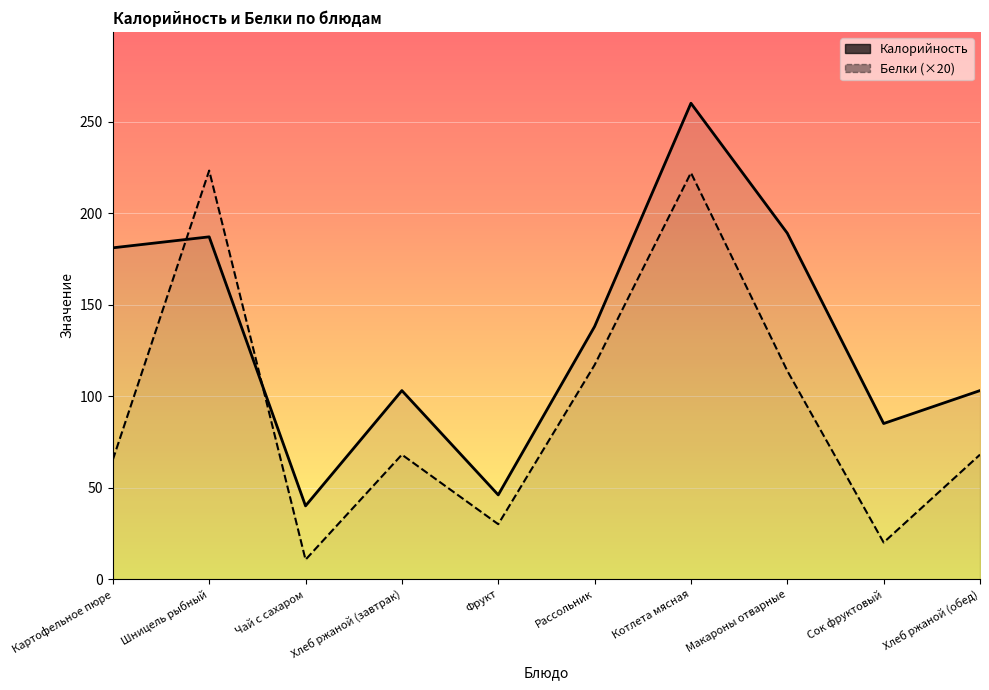

Reading right to left, extract all data points from this chart.

Калорийность: Хлеб ржаной (обед)=103.0	Сок фруктовый=85.0	Макароны отварные=189.0	Котлета мясная=260.0	Рассольник=138.0	Фрукт=46.0	Хлеб ржаной (завтрак)=103.0	Чай с сахаром=40.0	Шницель рыбный=187.0	Картофельное пюре=181.0
Белки: Хлеб ржаной (обед)=68.0	Сок фруктовый=20.0	Макароны отварные=113.8	Котлета мясная=222.0	Рассольник=117.0	Фрукт=30.0	Хлеб ржаной (завтрак)=68.0	Чай с сахаром=10.6	Шницель рыбный=223.2	Картофельное пюре=65.2